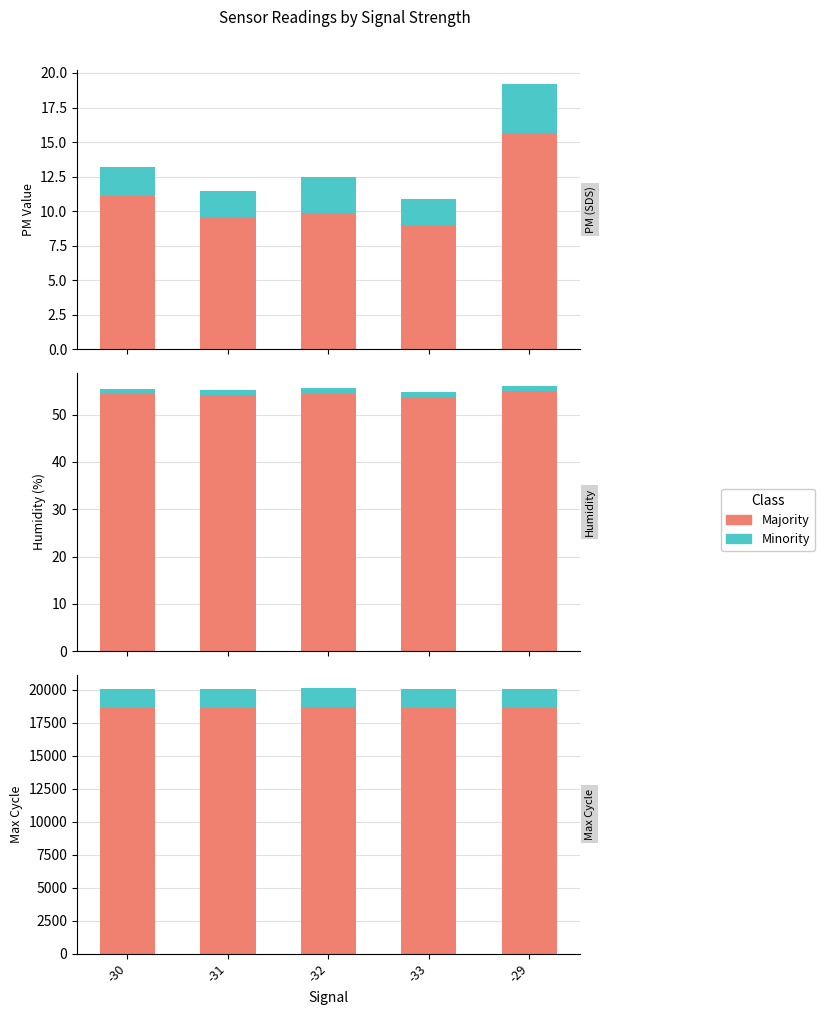

What is the minimum value shown in the chart?

1.9